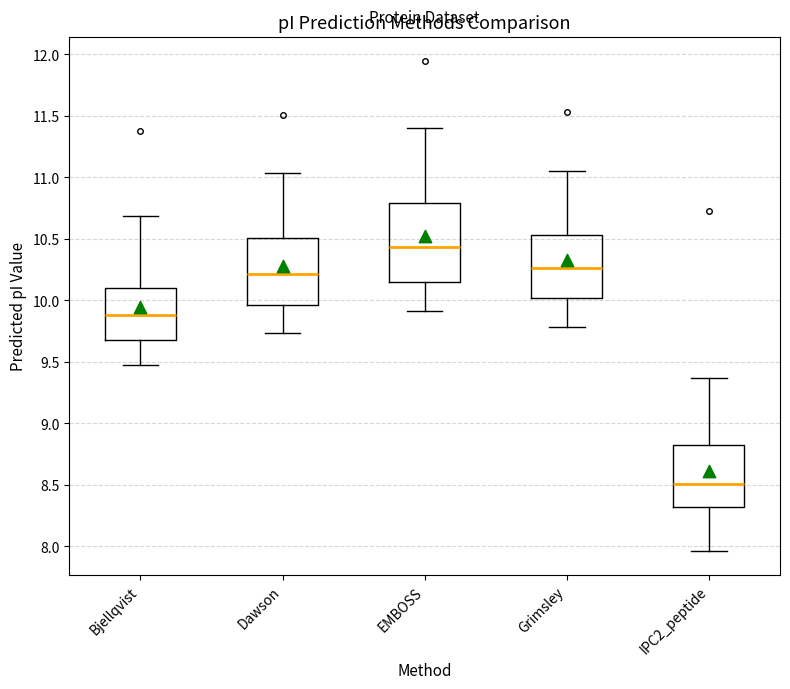

Comparing the boxes themselves (not the whiskers), which one is the tallest?

EMBOSS